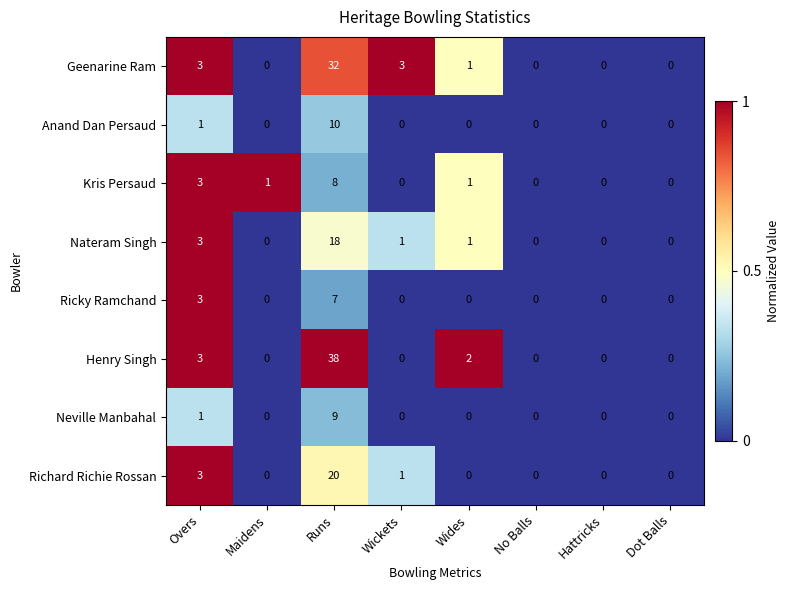

How many Neville Manbahal values are between 0 and 1?

7